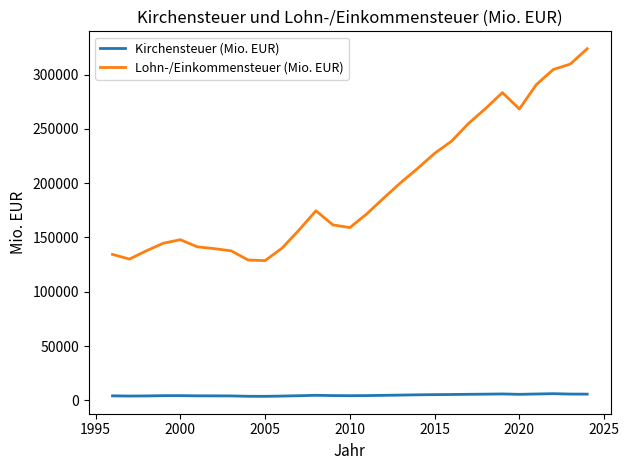

Which series has the largest range (max minus min)?

Lohn-/Einkommensteuer (Mio. EUR)